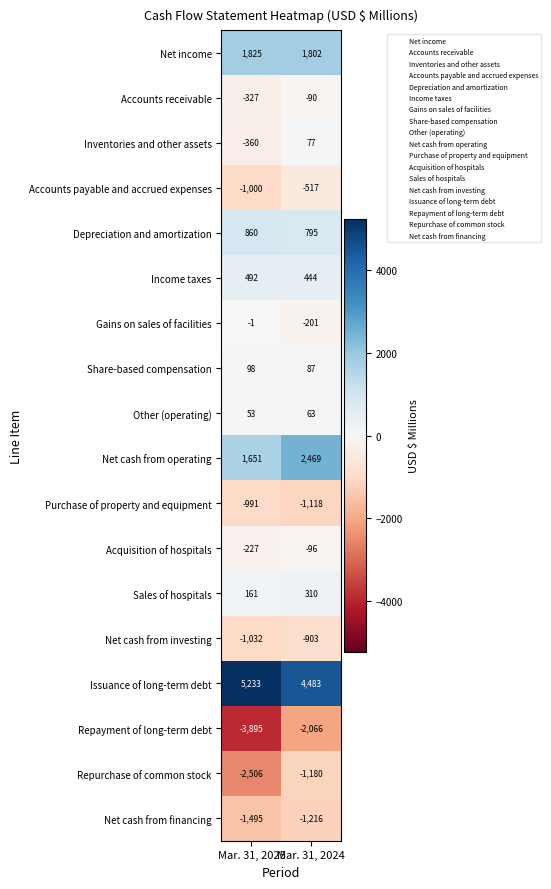

What is the difference between the Net cash from operating values at Mar. 31, 2024 and Mar. 31, 2025?

818